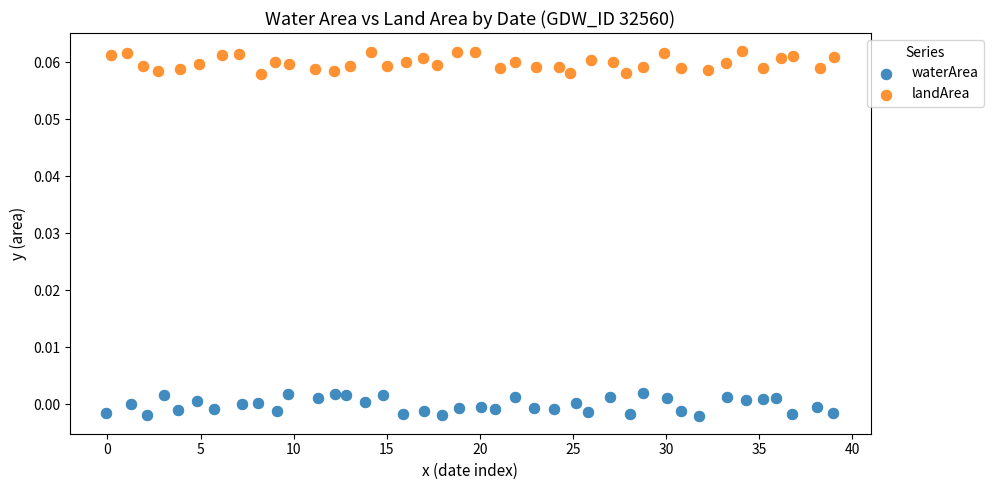

Which series reaches the minimum Y coordinate?

waterArea